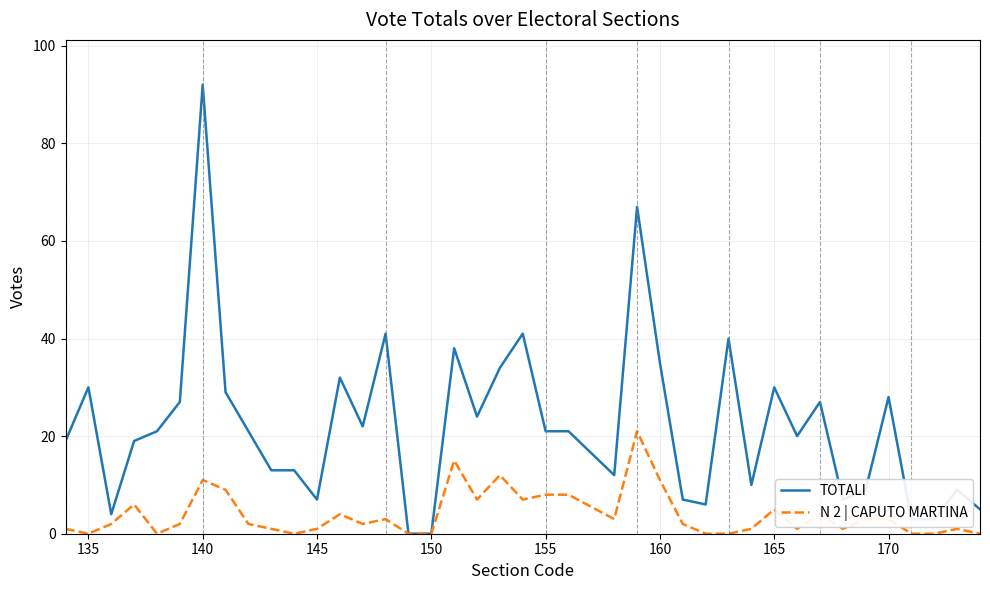

Rank the series by their average value, from lowest to highest.

N 2 | CAPUTO MARTINA, TOTALI